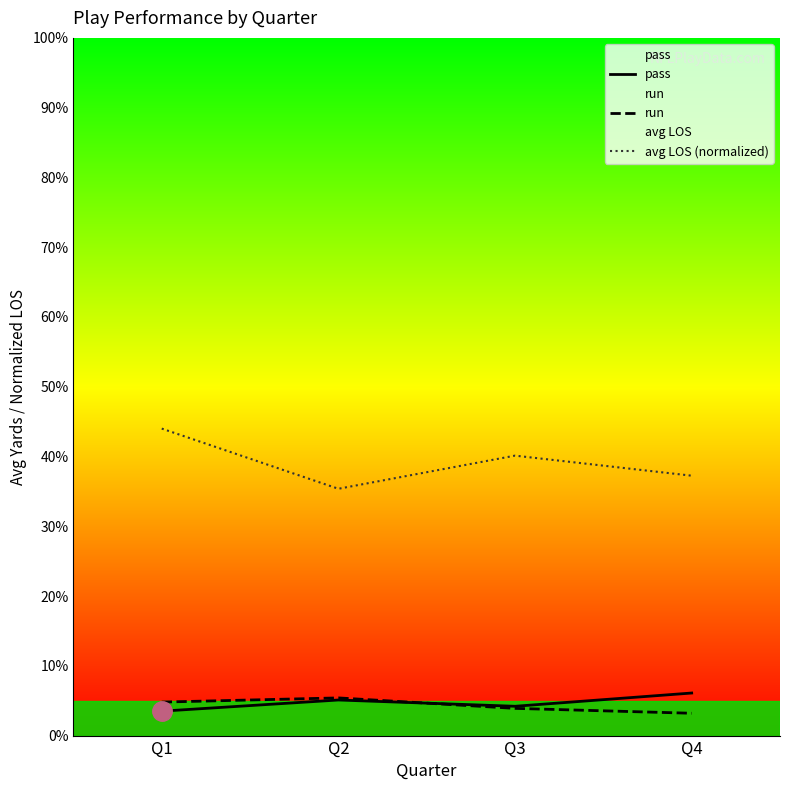

The run series shows 4.8 at Q1. True or false?

True